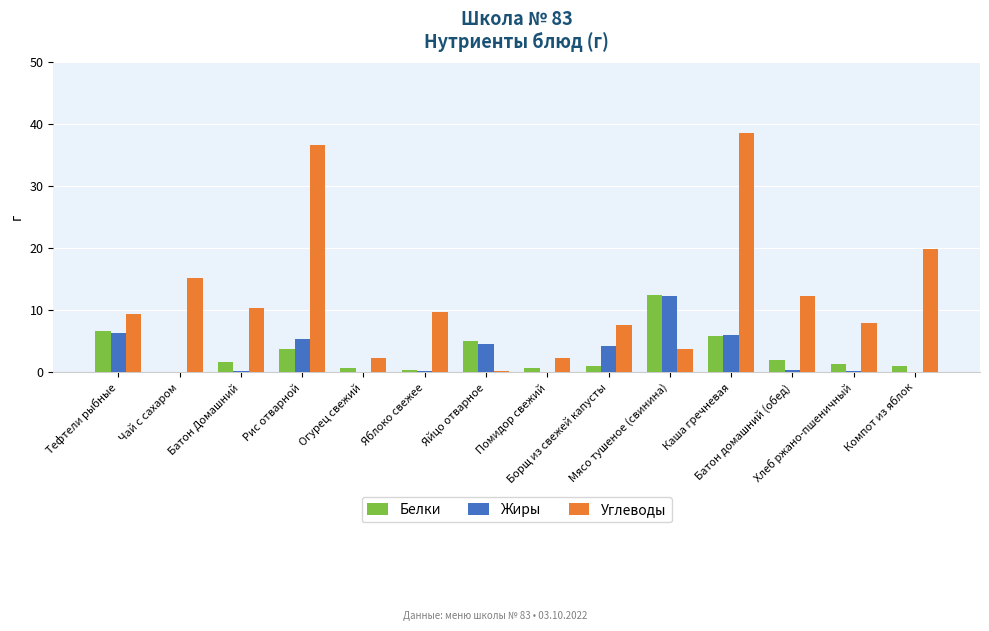

What are all the series names shown in the legend?

Белки, Жиры, Углеводы